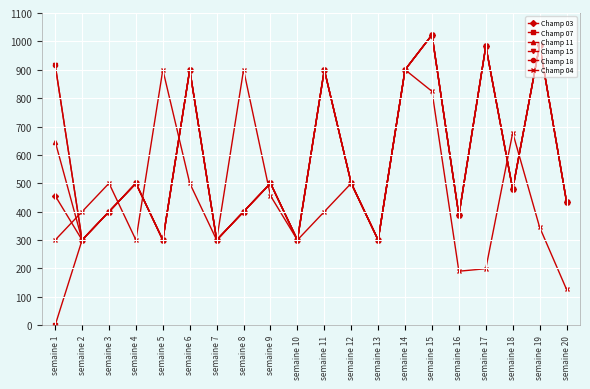

What is the value of the Champ 04 point at the 20th from the left?

126